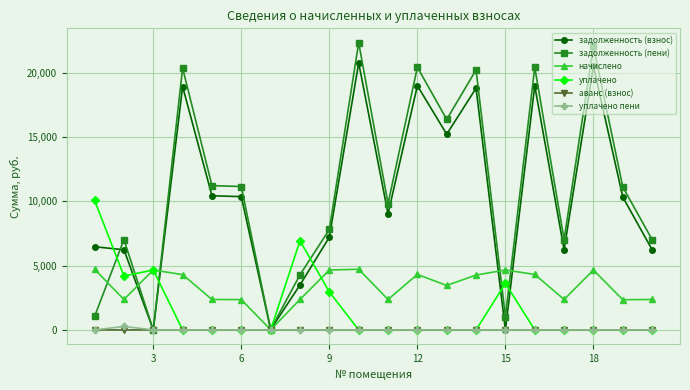

After their last crossing, which series has the higher values: задолженность (пени) or уплачено?

задолженность (пени)